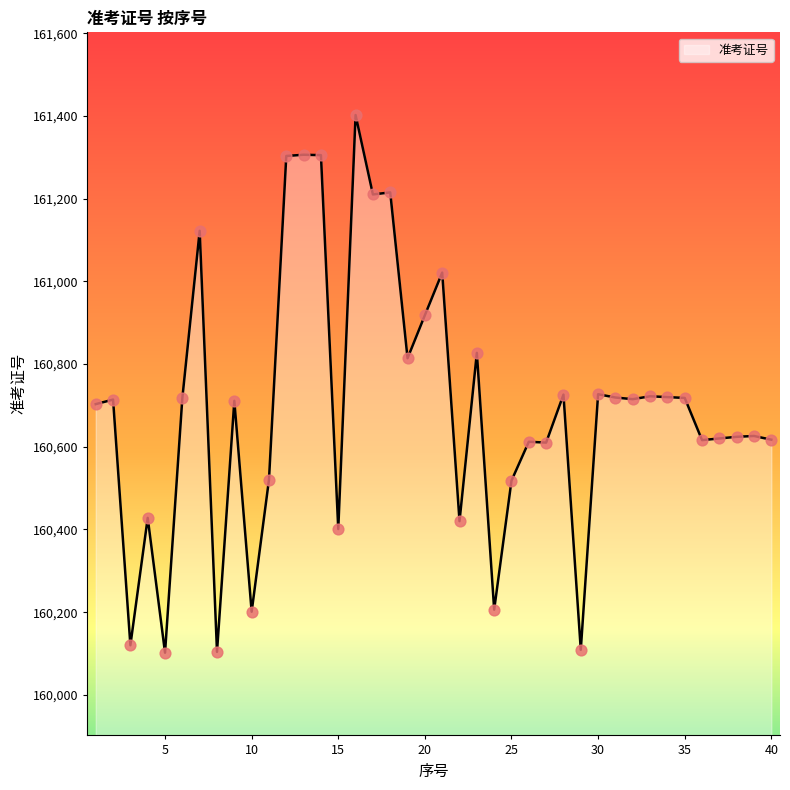

What is the difference between the maximum and minimum values?

1300